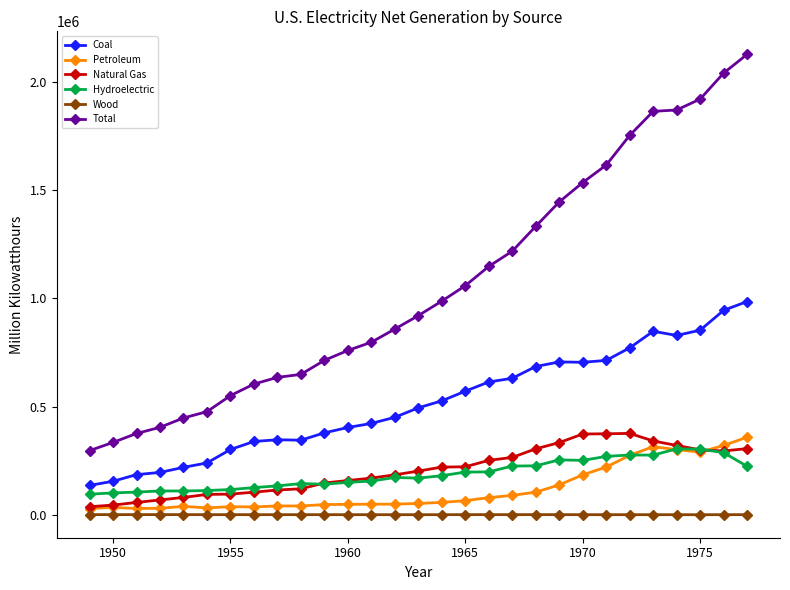

True or false: Natural Gas has more than 0 interior local peaks.

True